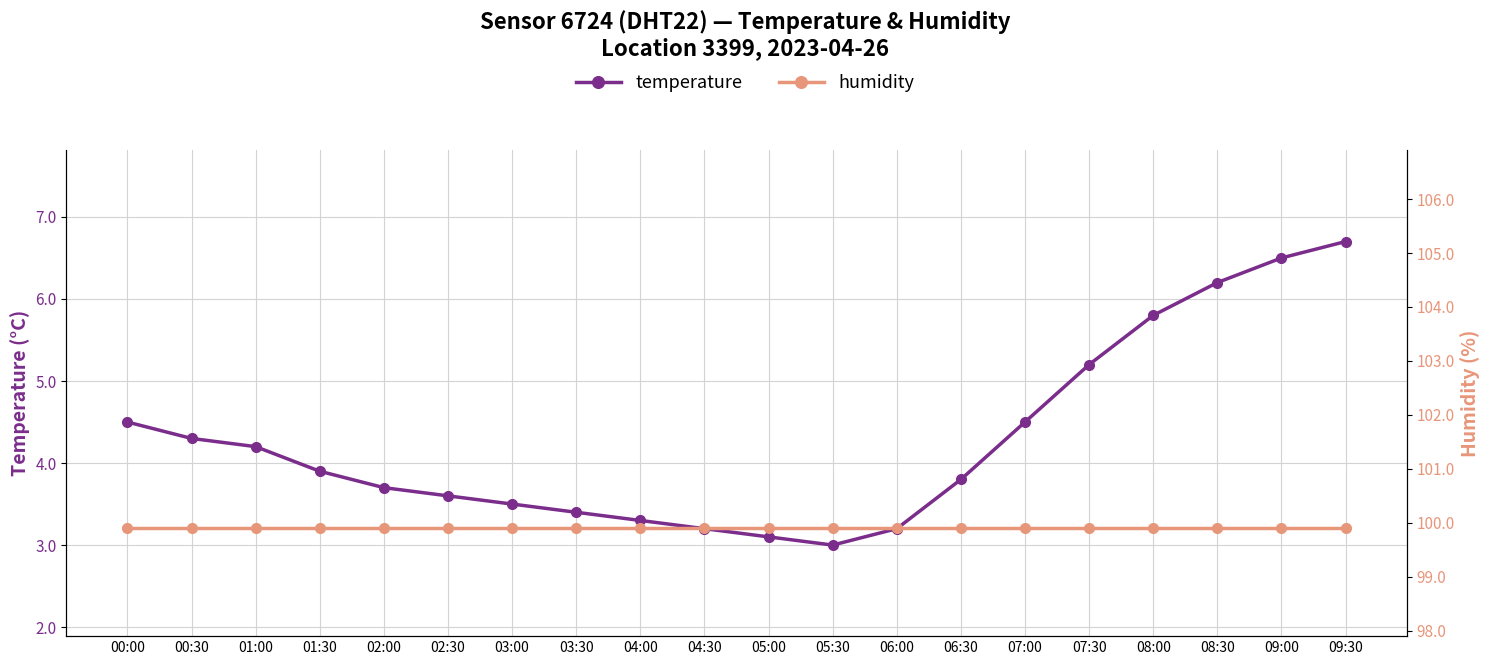

At which label does temperature reach its minimum?

05:30